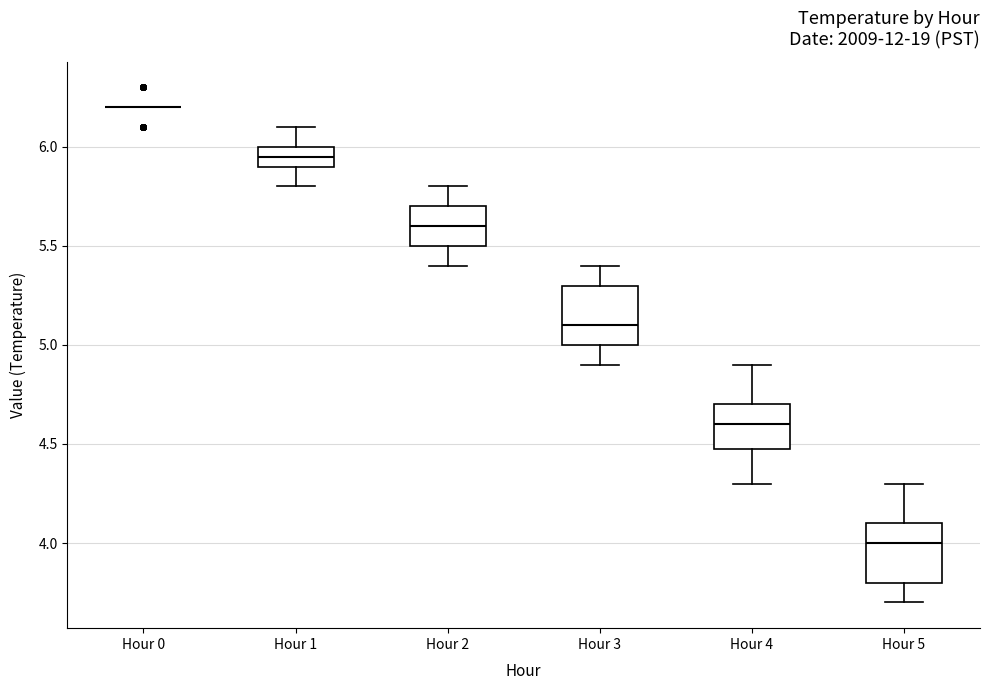

Reading left to right, transcribe this box plot: for each box, give where its median line is, the range the box spans, and where its two whiskers end, as read against the y-axis. The values are not printed on the chart, so give them approximately, as read against the axis.

Hour 0: box collapsed to a line at 6.20, whiskers 6.20 to 6.20
Hour 1: median 5.95, box 5.90 to 6.00, whiskers 5.80 to 6.10
Hour 2: median 5.60, box 5.50 to 5.70, whiskers 5.40 to 5.80
Hour 3: median 5.10, box 5.00 to 5.30, whiskers 4.90 to 5.40
Hour 4: median 4.60, box 4.50 to 4.70, whiskers 4.30 to 4.90
Hour 5: median 4.00, box 3.80 to 4.10, whiskers 3.70 to 4.30